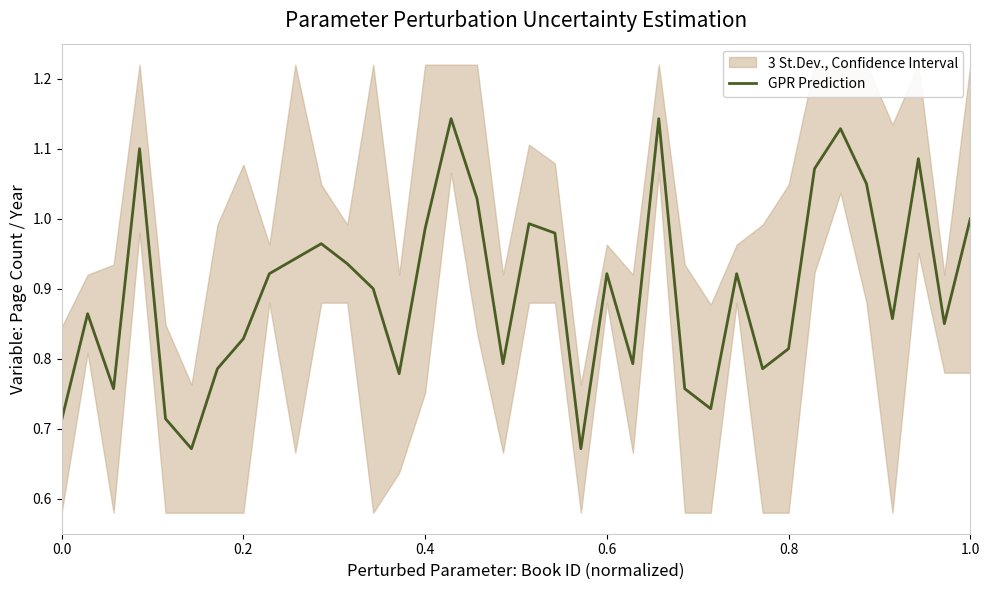

The GPR Prediction series shows 1.6 at 1.0. True or false?

False